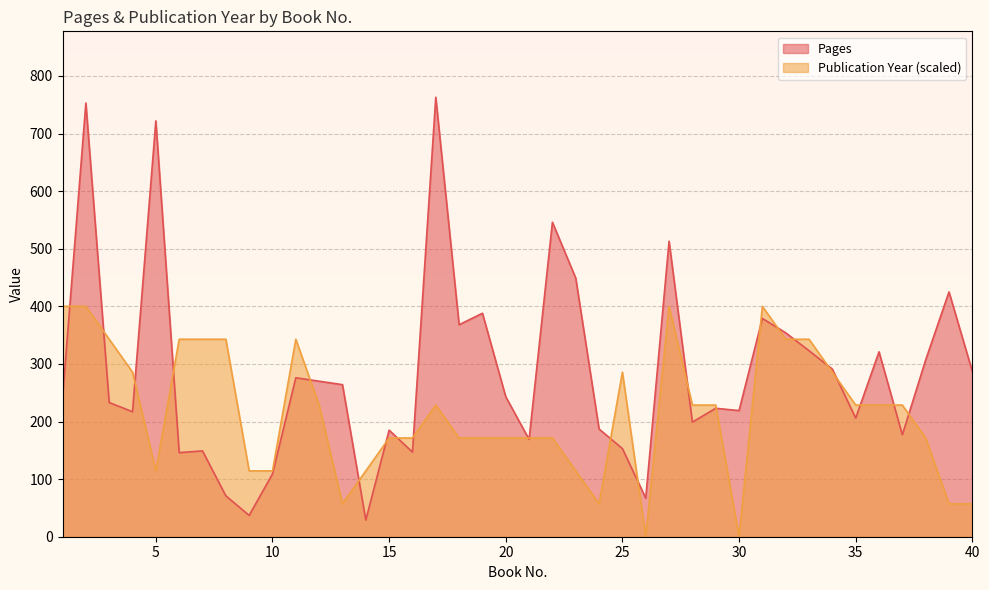

What is the difference between the second highest and second lowest values in the Publication Year series?

400.0